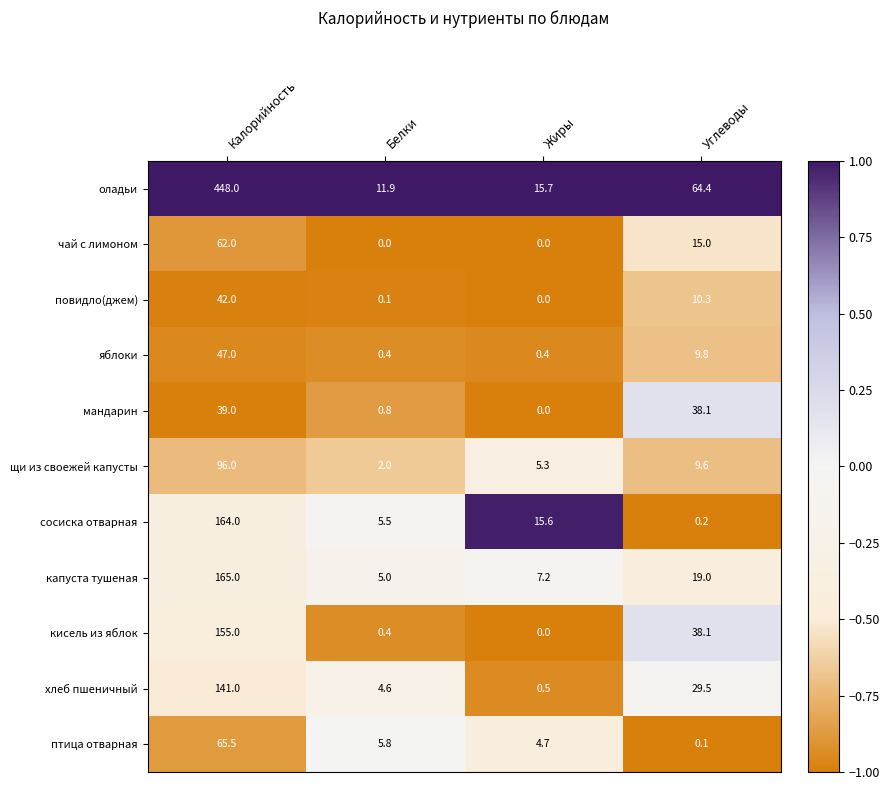

Read the хлеб пшеничный value at Белки.

4.6